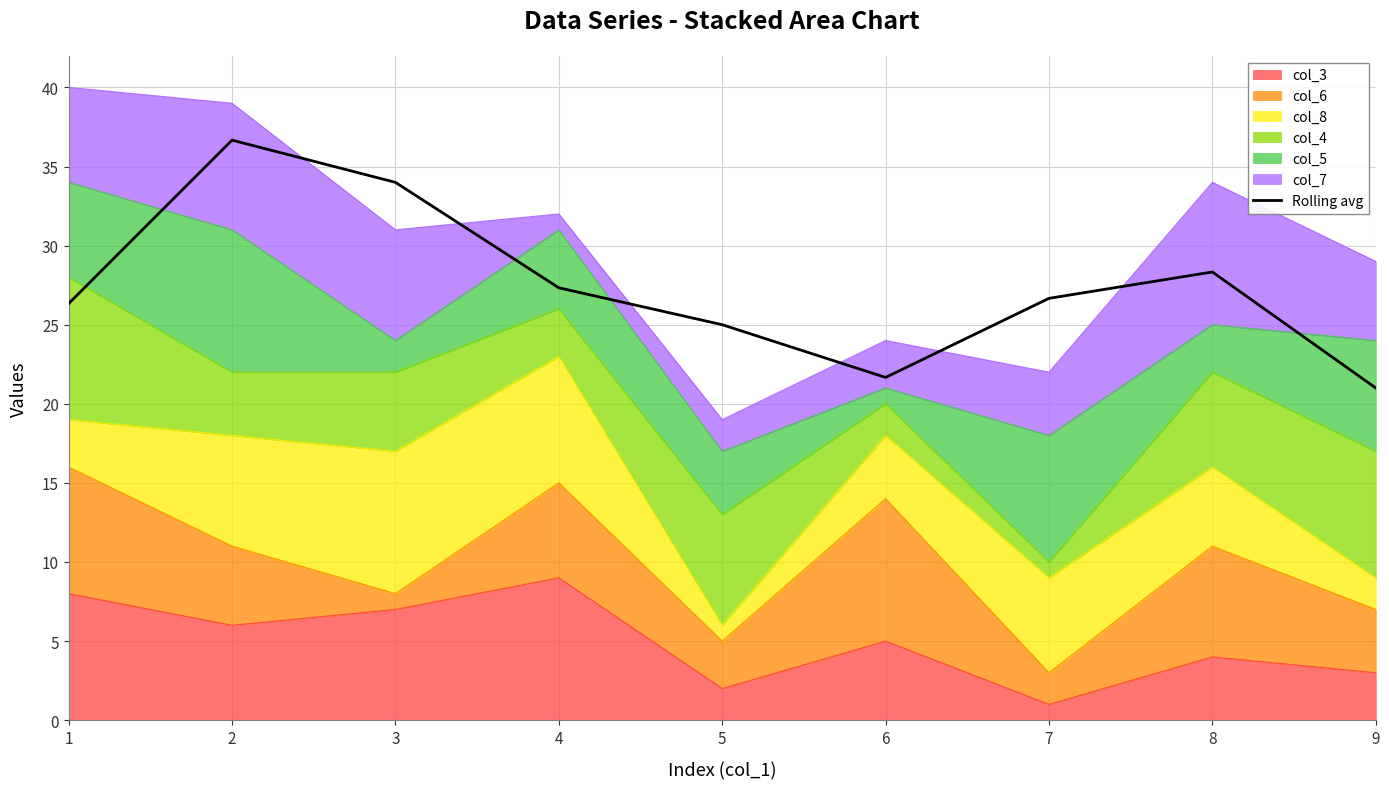

What is the difference between the maximum and second lowest values?

15.0